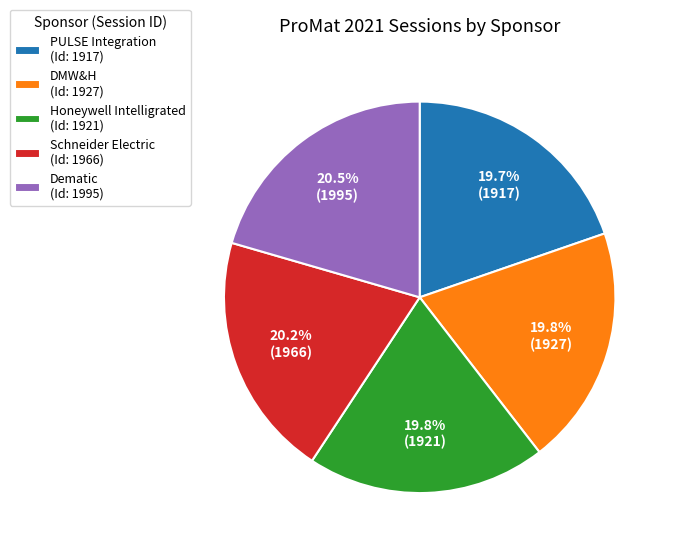

Is there a majority slice in this chart?

No